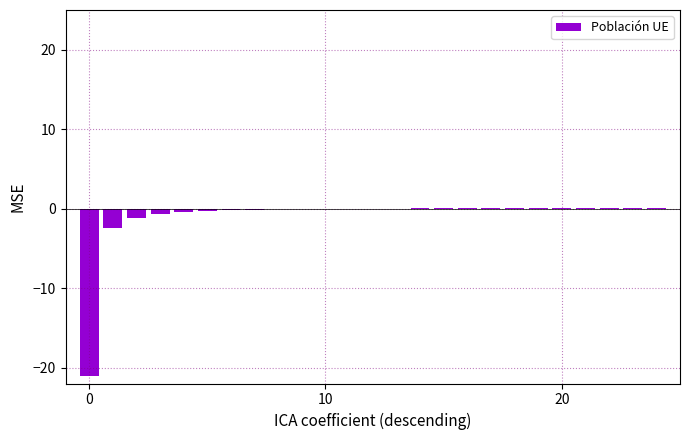

What is the average value?

-1.0